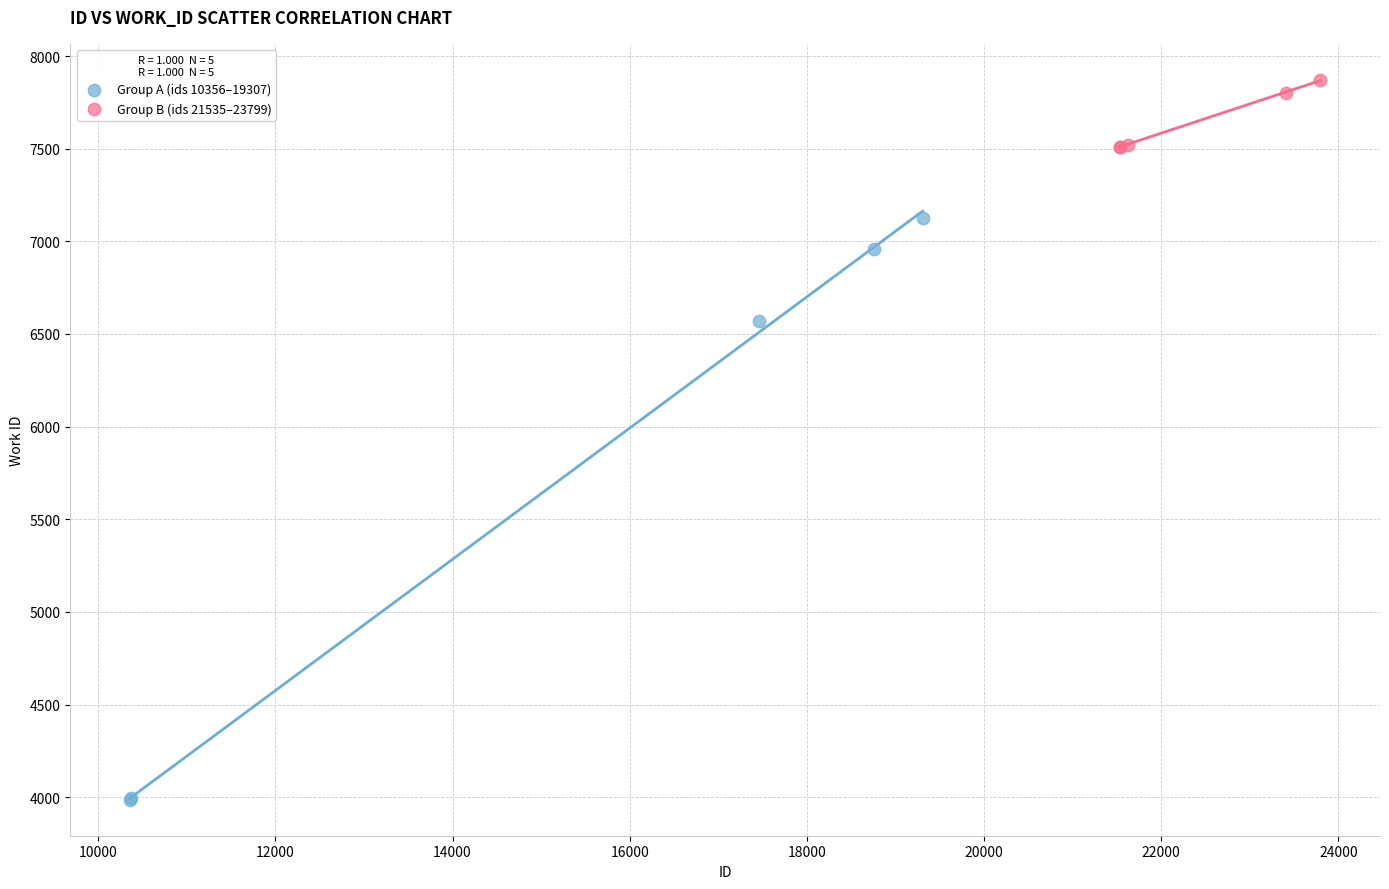

Which series contains the highest Y value?

Group B (ids 21535–23799)